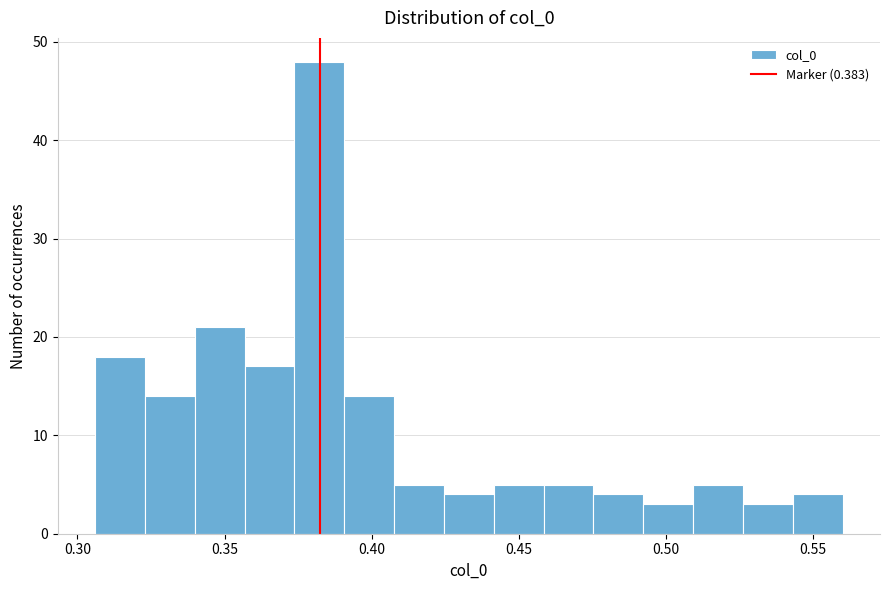

Read against the x-axis, roughly where is the centre of the tallest bar?

0.380